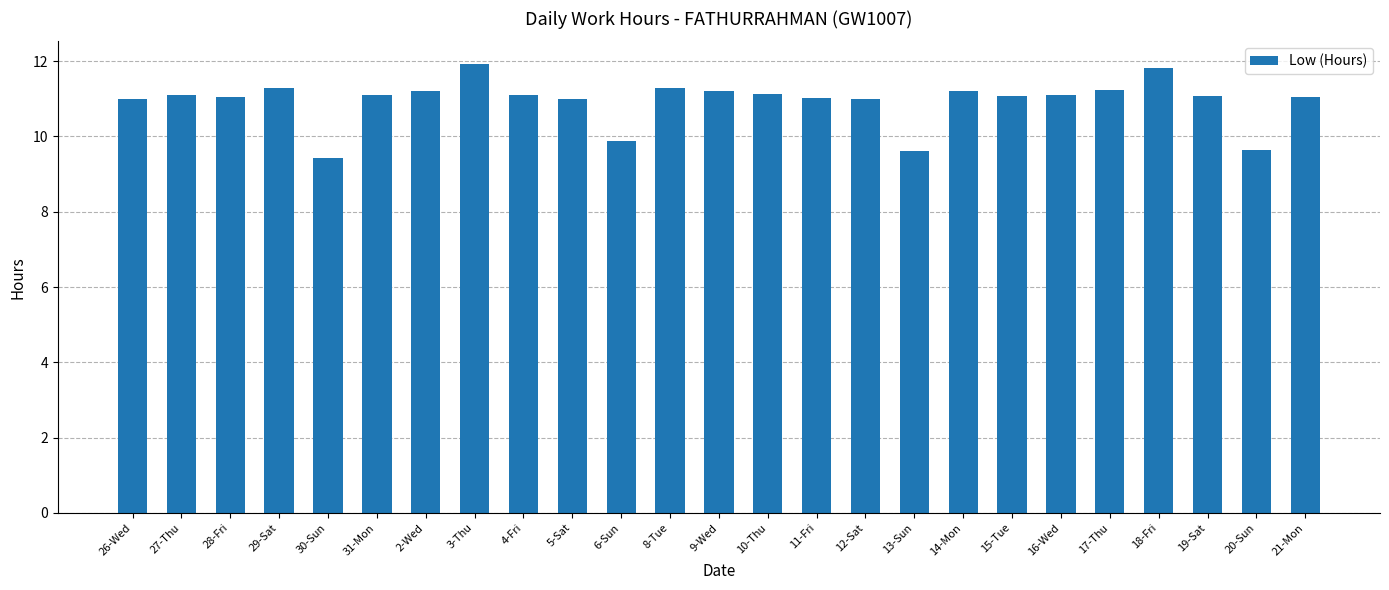

What is the smallest value displayed?

9.4